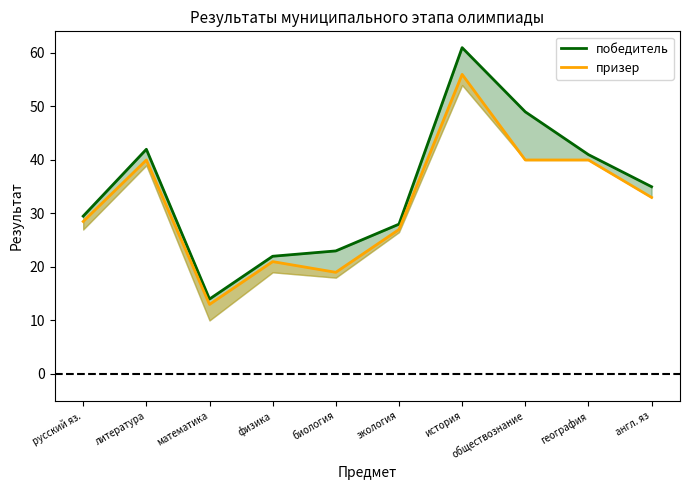

Which series has the widest spread of values?

победитель